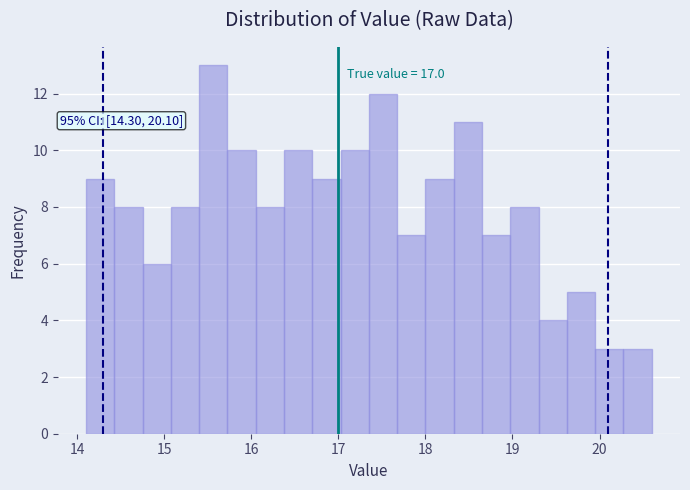

Around what value on the x-axis is the tallest bar? Give the approximate position of its centre, as read against the axis.

15.6